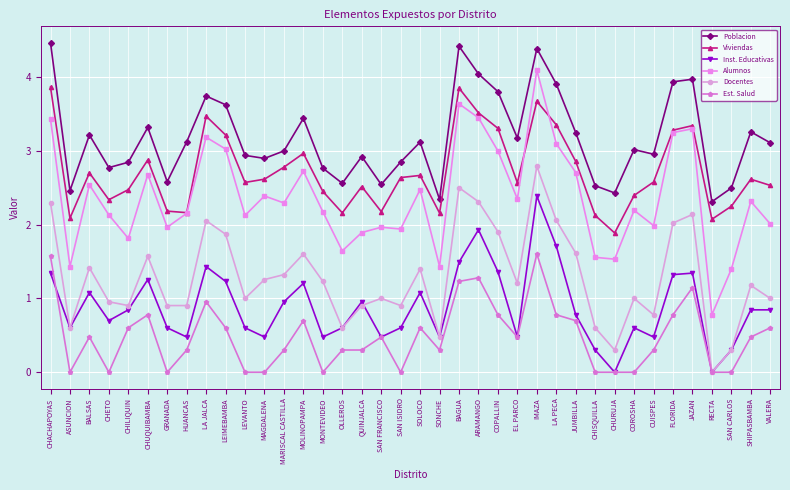

Between LEVANTO and CUISPES, which series saw the biggest shift?

Est. Salud